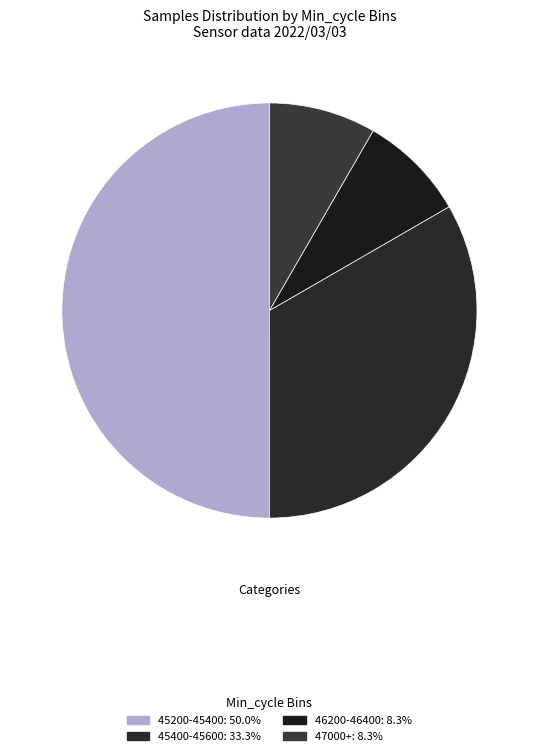

Count the number of slices in the pie.

4